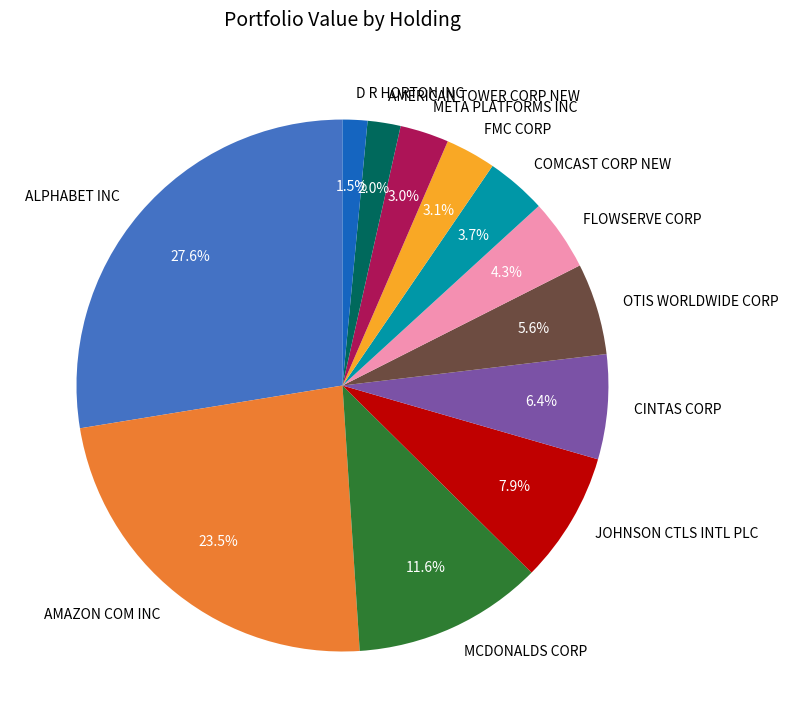

What portion of the pie excludes JOHNSON CTLS INTL PLC?

92.1%